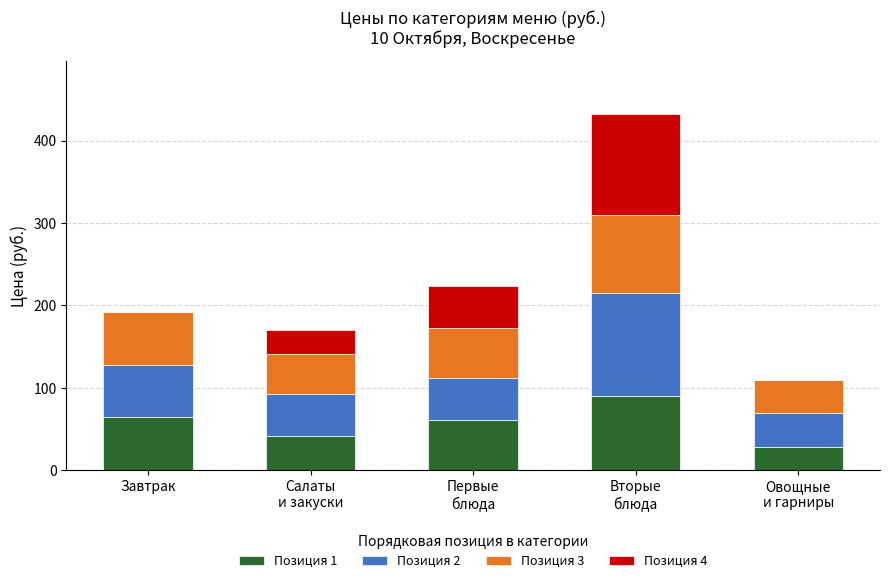

True or false: Позиция 1 has a value of 27 at Завтрак.

False